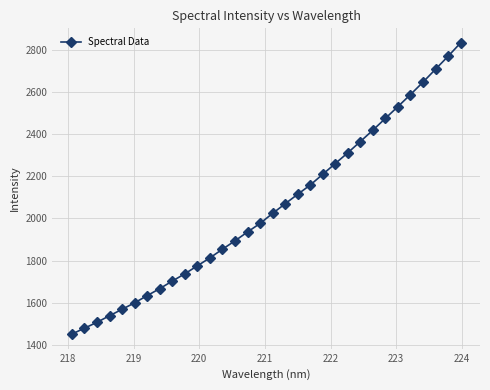

What is the minimum value shown in the chart?

1452.0